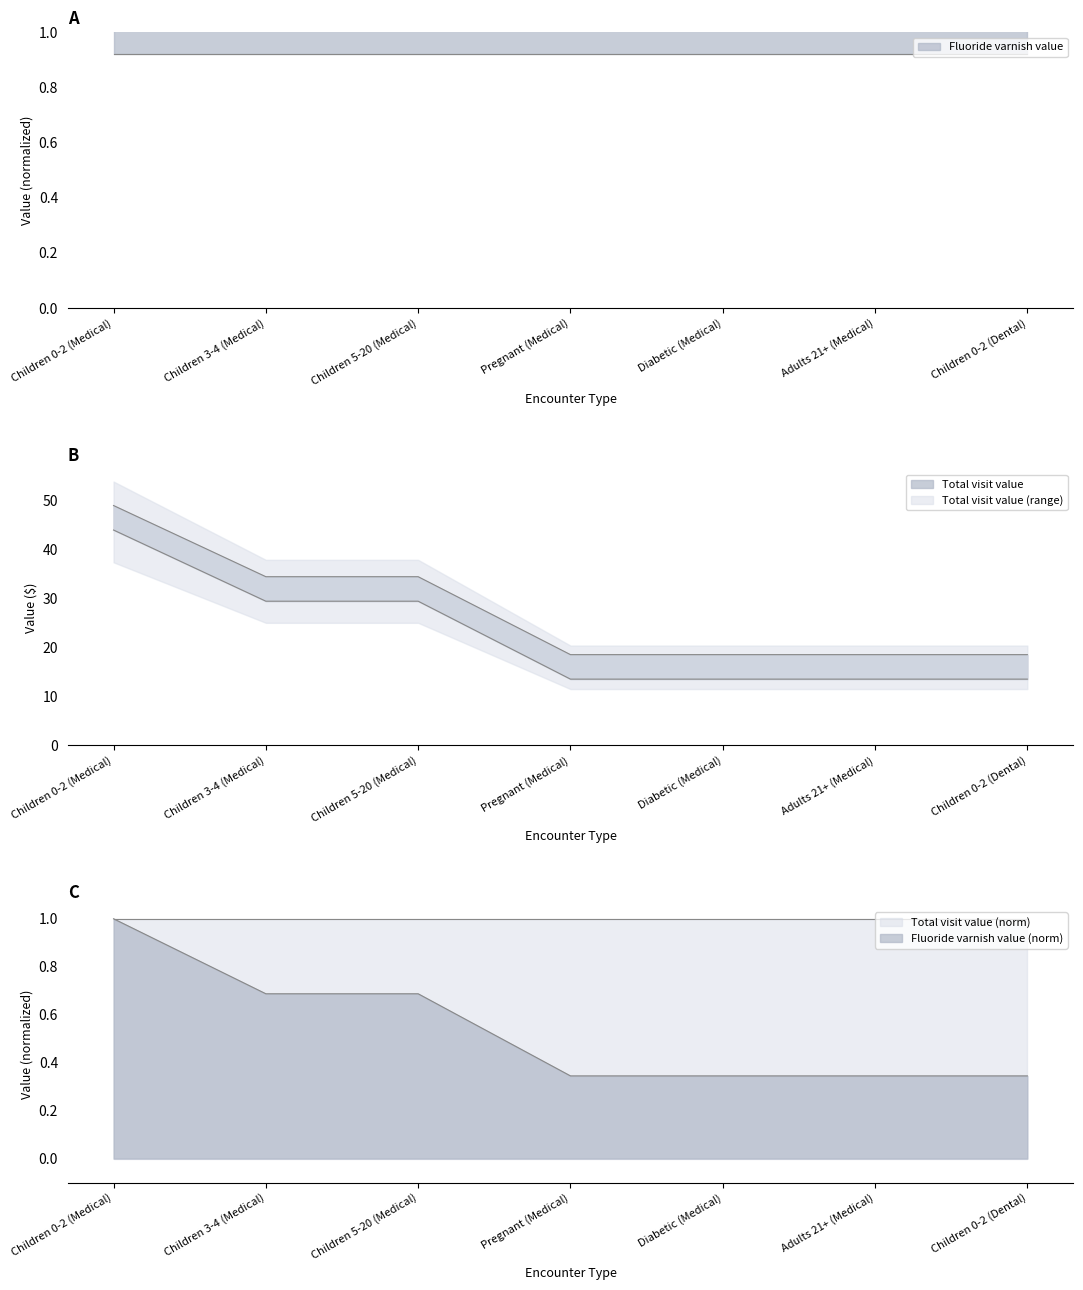

What is the difference between the maximum and minimum values?

30.4